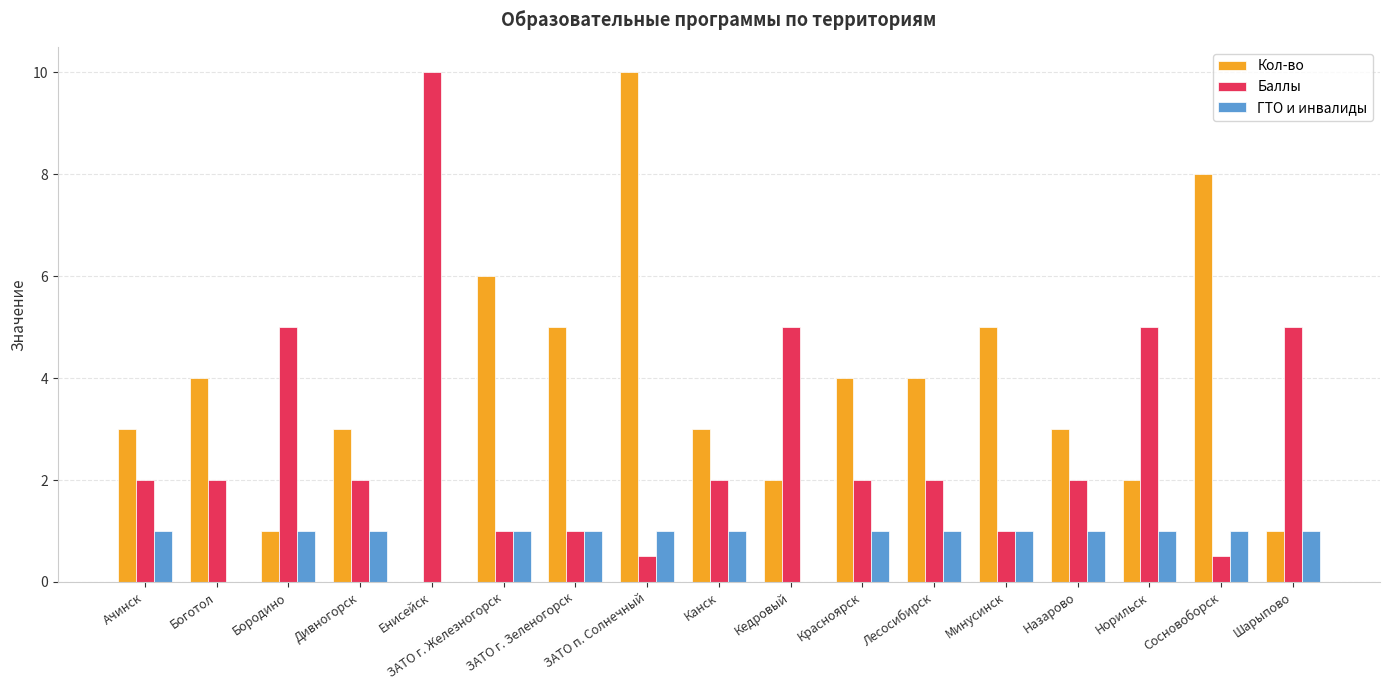

Between ЗАТО г. Зеленогорск and Сосновоборск, which series saw the biggest shift?

Кол-во